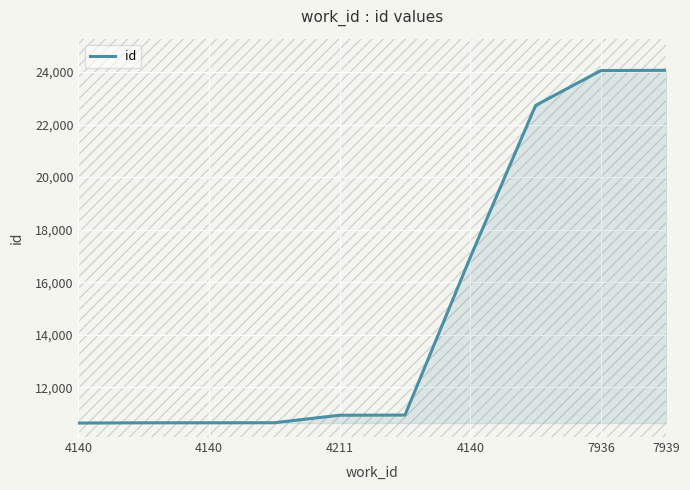

What is the maximum value shown in the chart?

24063